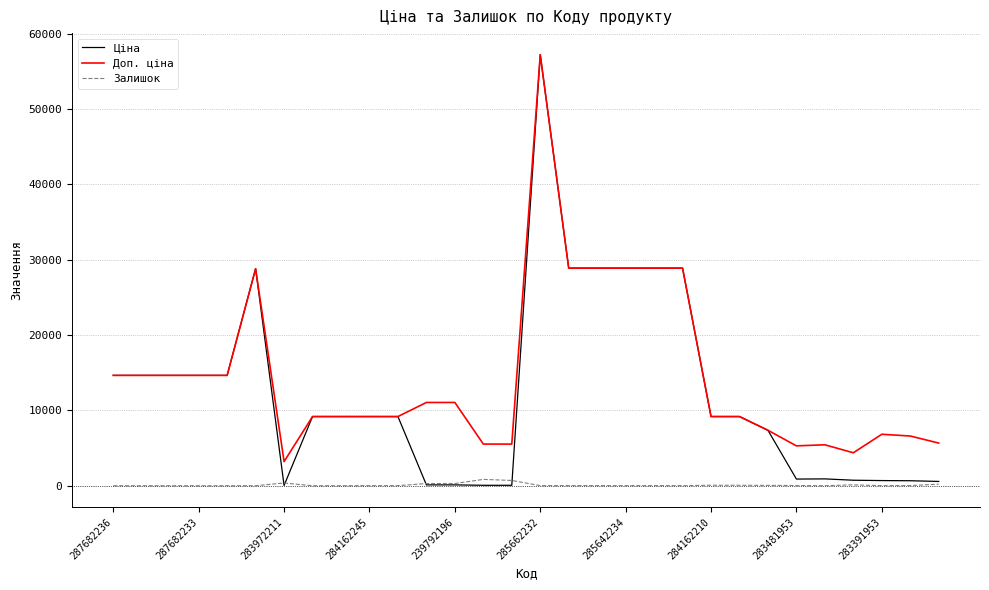

What is the minimum value for Доп. ціна?

3205.0